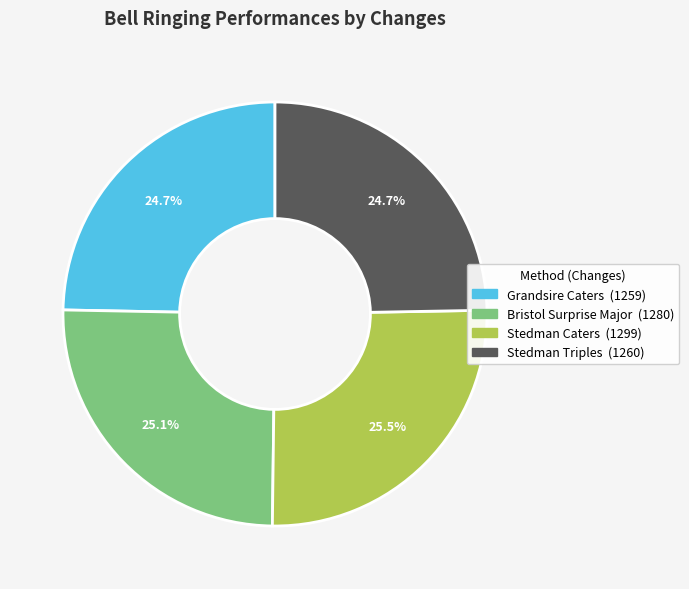

Is there any slice that represents more than half of the pie?

No